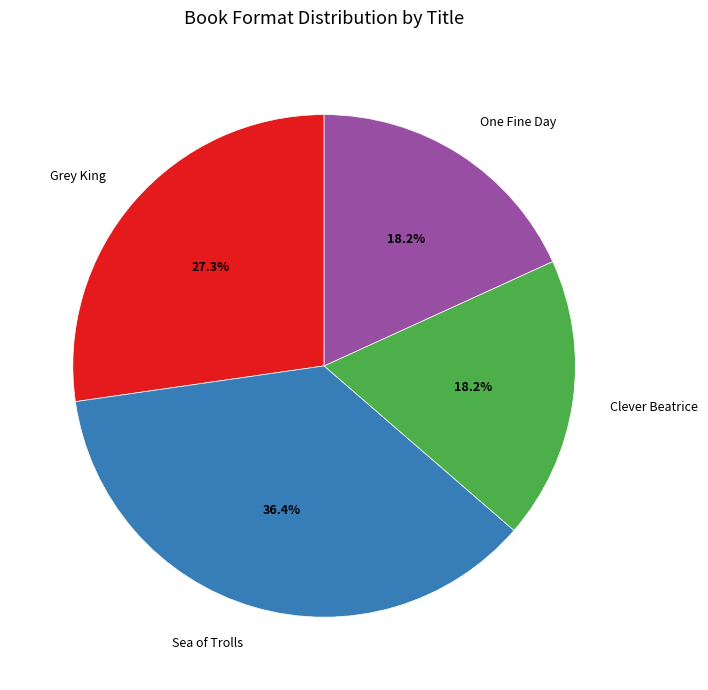

How many slices are in this pie chart?

4